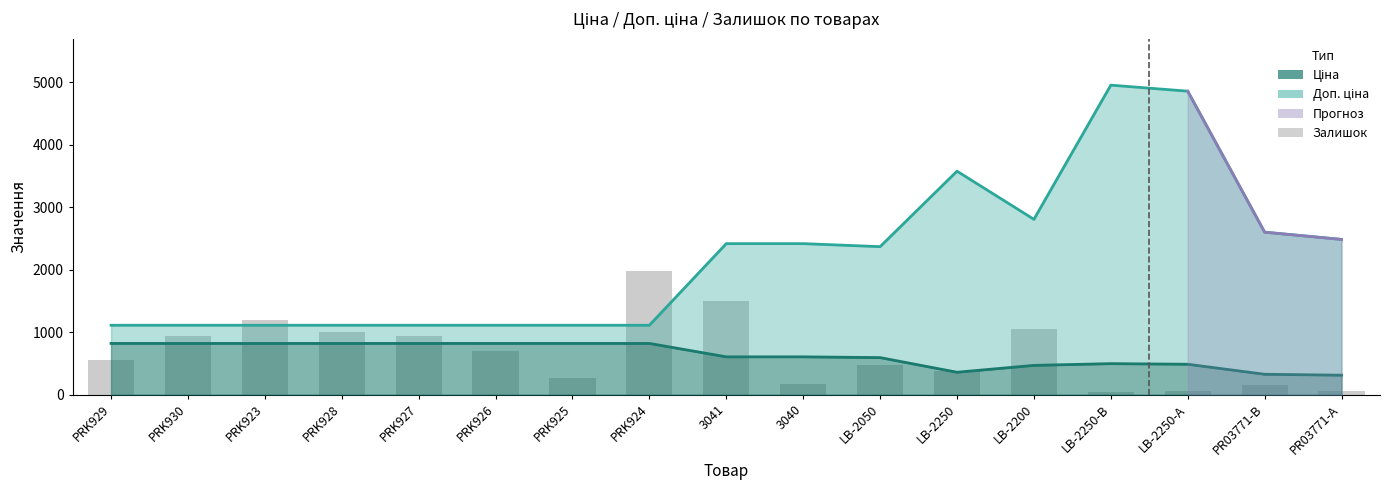

At which label does Ціна reach its peak?

PRK929